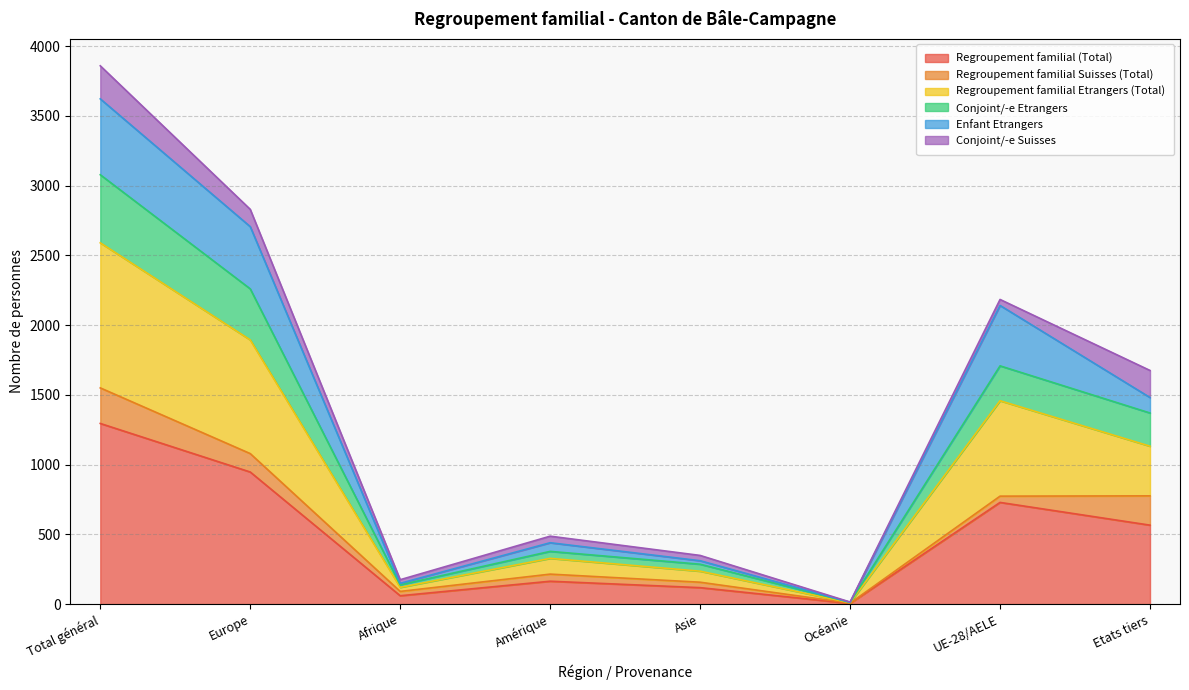

What is the highest value of the Regroupement familial (Total) series?

1295